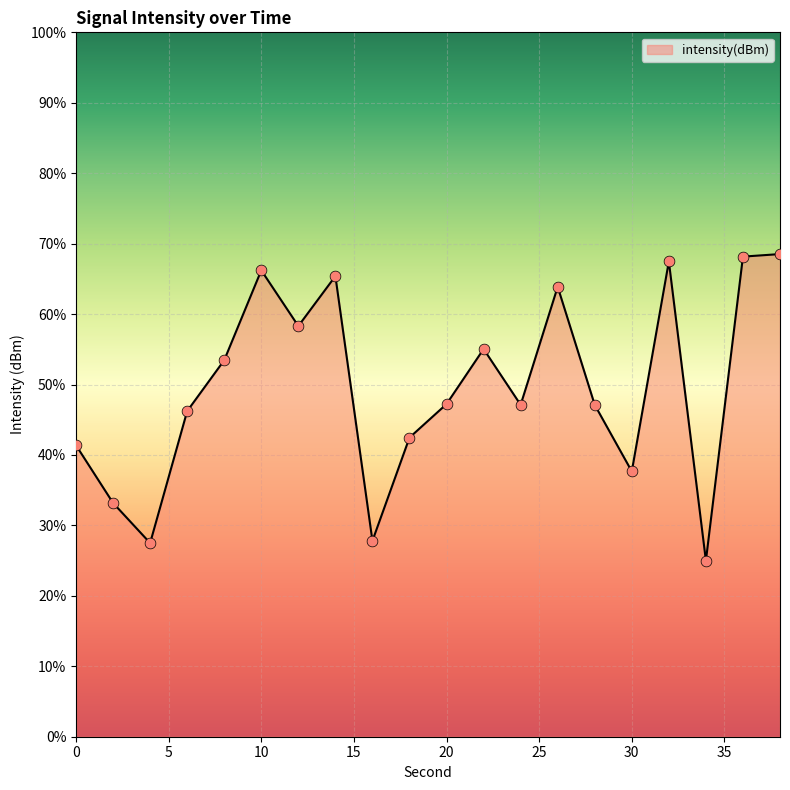

Between 12 and 22, which is larger?

12